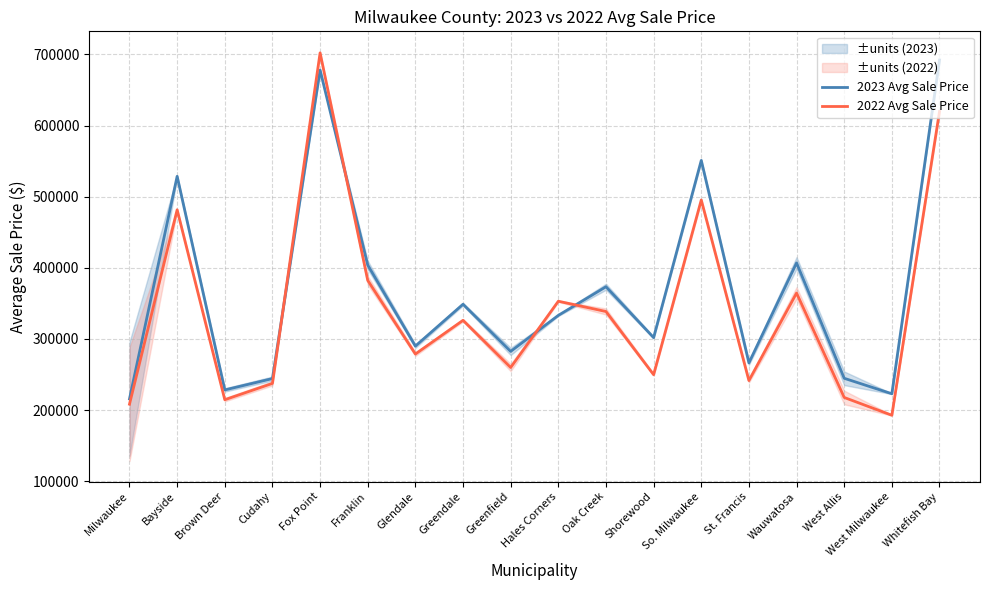

Between Franklin and Greenfield, which is larger?

Franklin